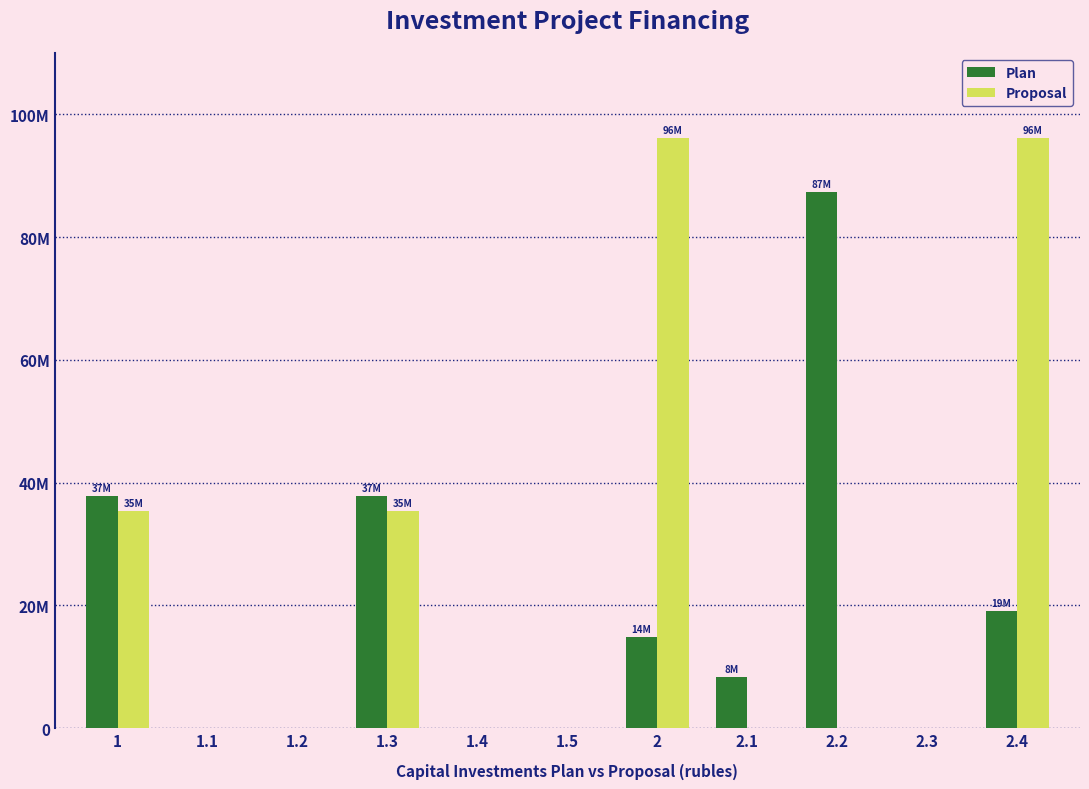

Are the bars horizontal?

No